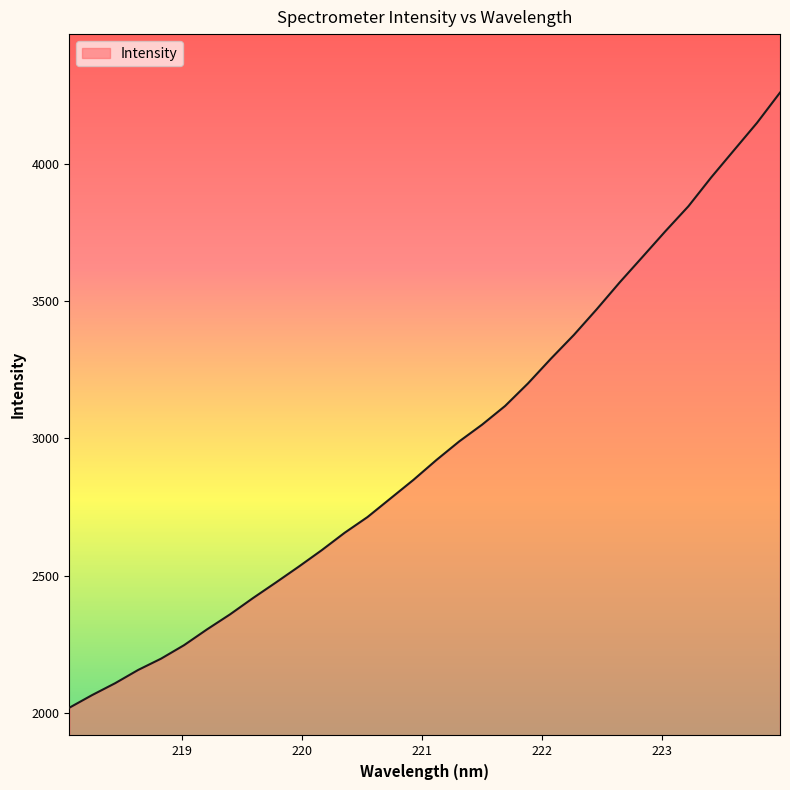

What is the greatest value displayed?

4258.3